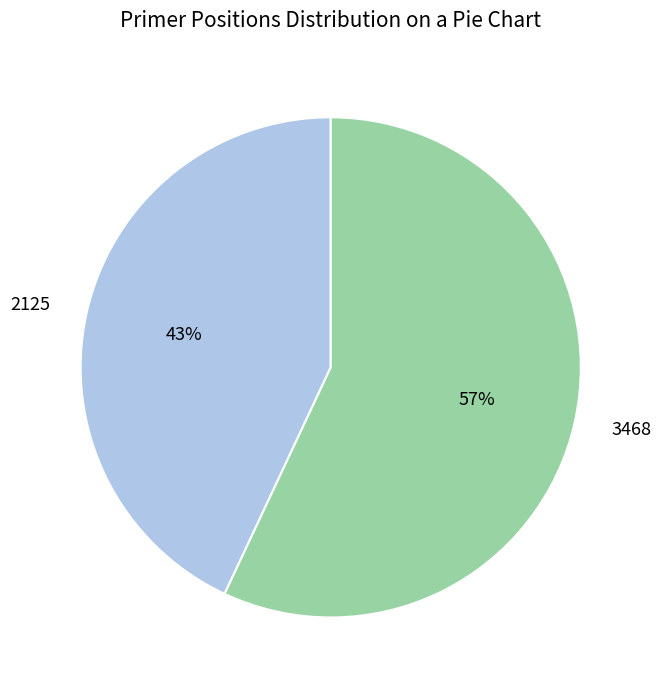

To the nearest percent, what portion does 2125 represent?

43%